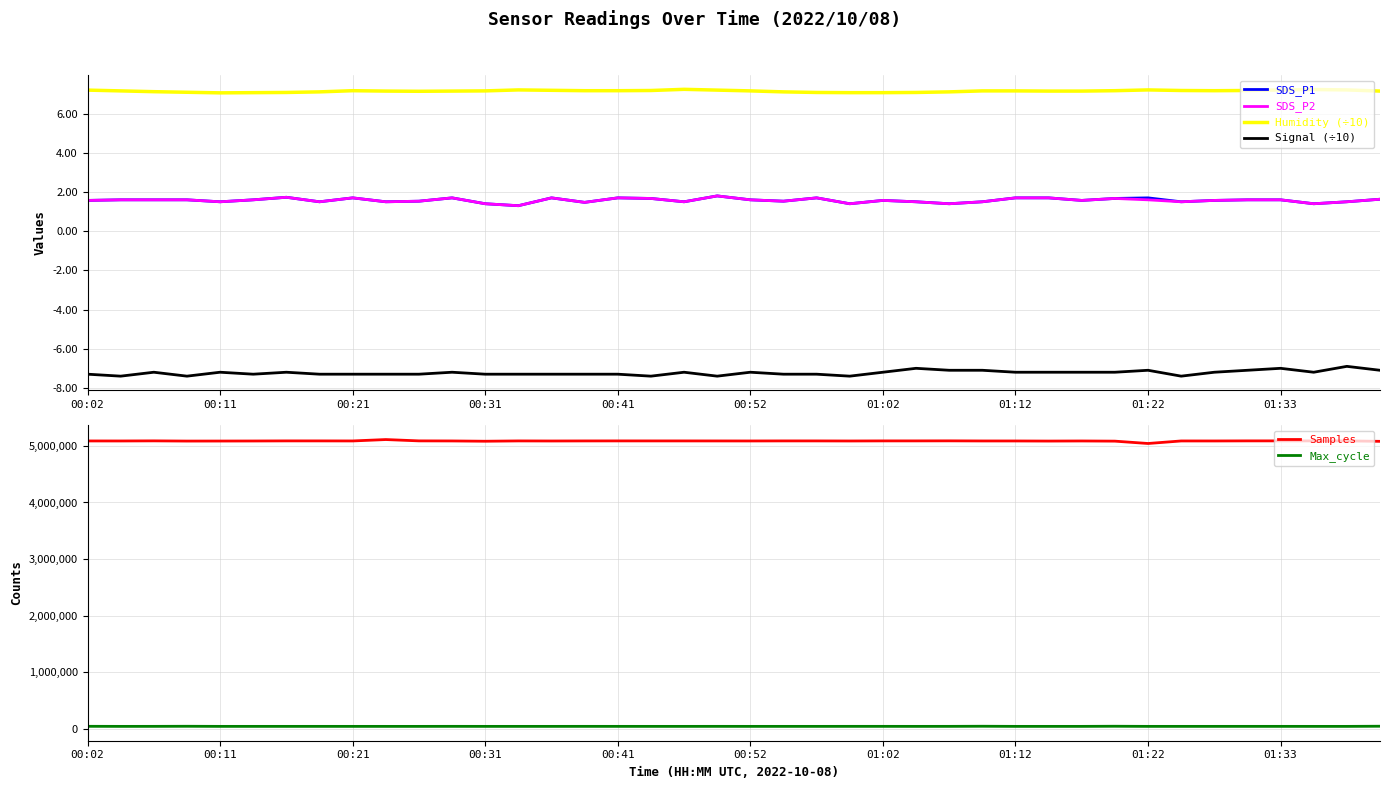

Is it true that Humidity (÷10) equals 5.0 at 01:22?

False